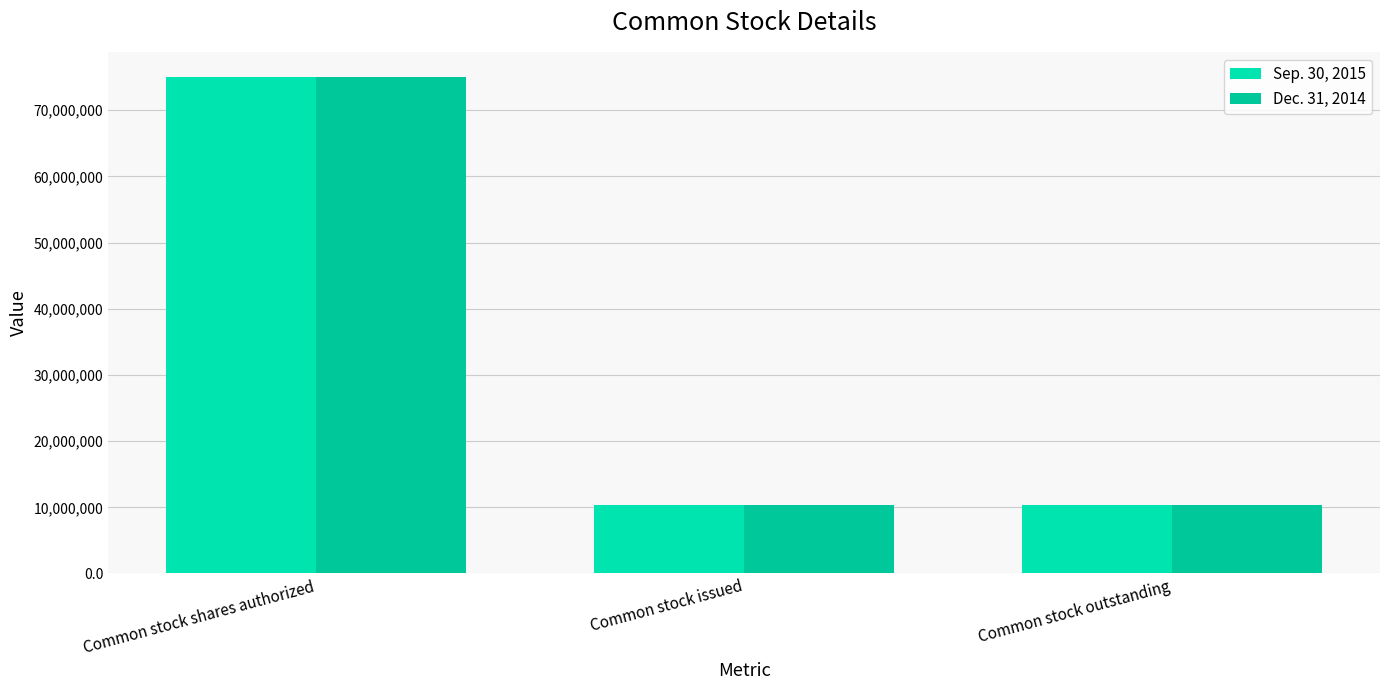

What are all the series names shown in the legend?

Sep. 30, 2015, Dec. 31, 2014